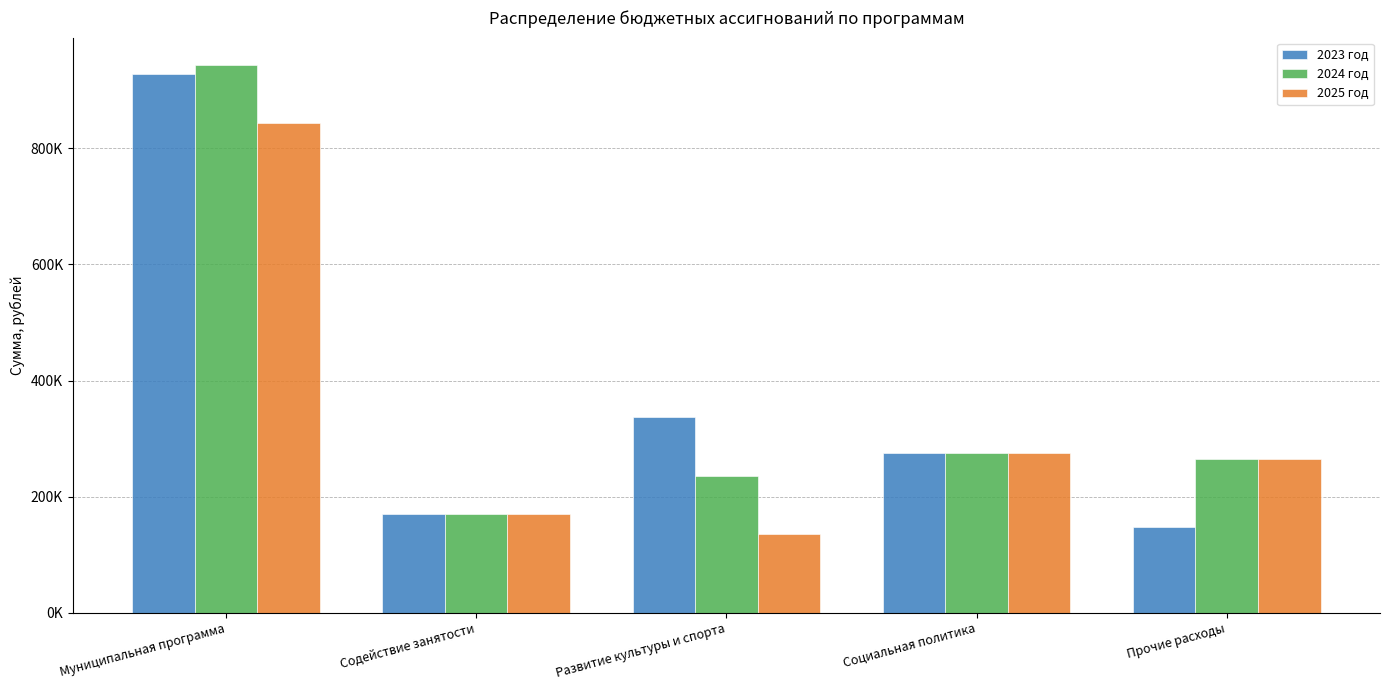

Which has a higher value, Муниципальная программа or Прочие расходы?

Муниципальная программа